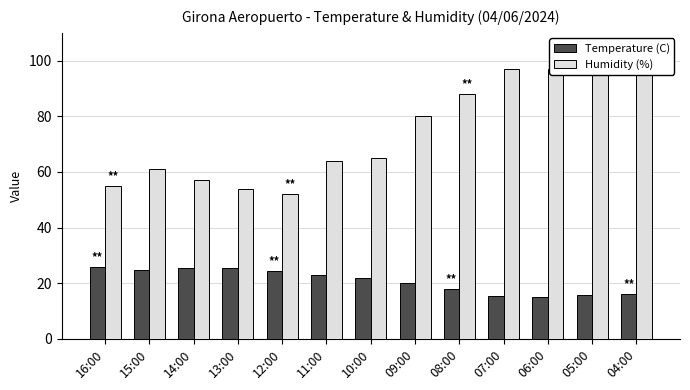

Reading left to right, extract all data points from this chart.

Temperature (C): 16:00=25.9	15:00=24.8	14:00=25.6	13:00=25.4	12:00=24.3	11:00=23.0	10:00=22.0	09:00=20.0	08:00=17.8	07:00=15.3	06:00=15.1	05:00=15.6	04:00=16.1
Humidity (%): 16:00=55.0	15:00=61.0	14:00=57.0	13:00=54.0	12:00=52.0	11:00=64.0	10:00=65.0	09:00=80.0	08:00=88.0	07:00=97.0	06:00=97.0	05:00=97.0	04:00=96.0